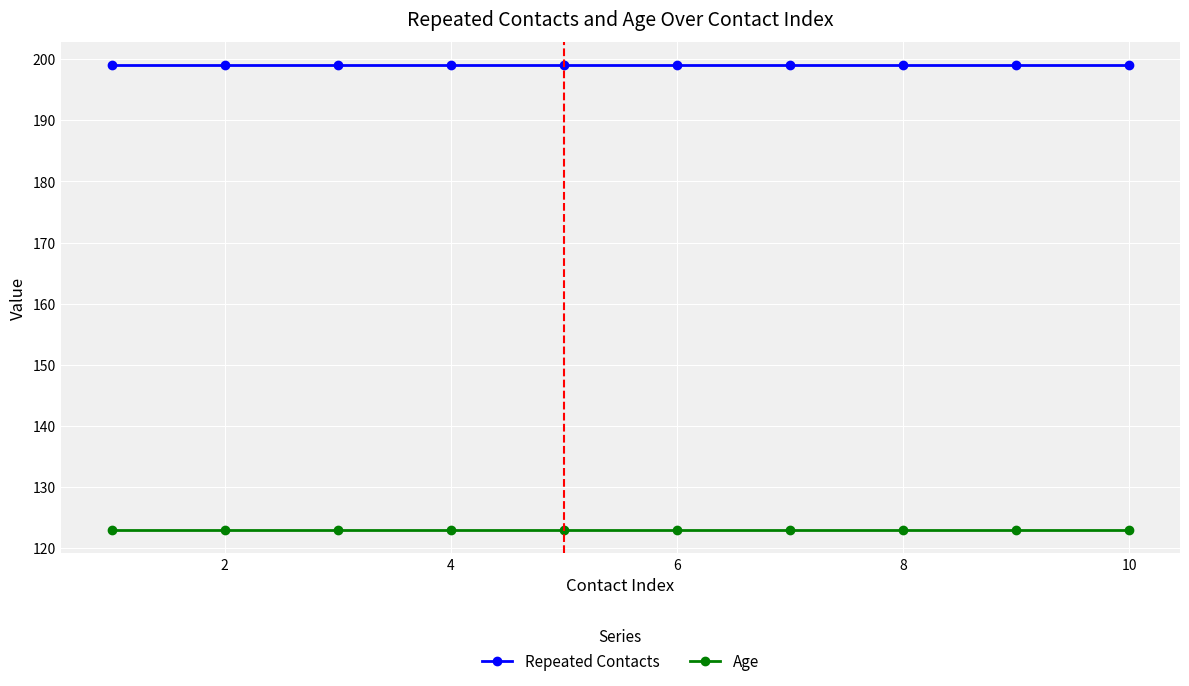

How many data points does each series have?

10